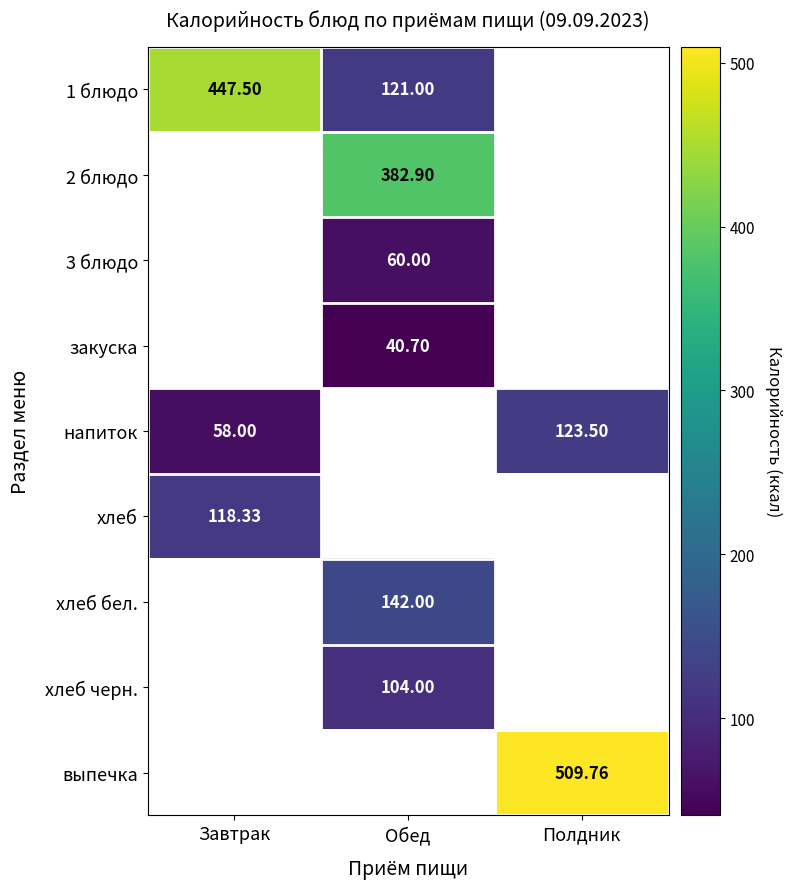

Is the value of 3 блюдо at Обед greater than the value of хлеб at Завтрак?

No